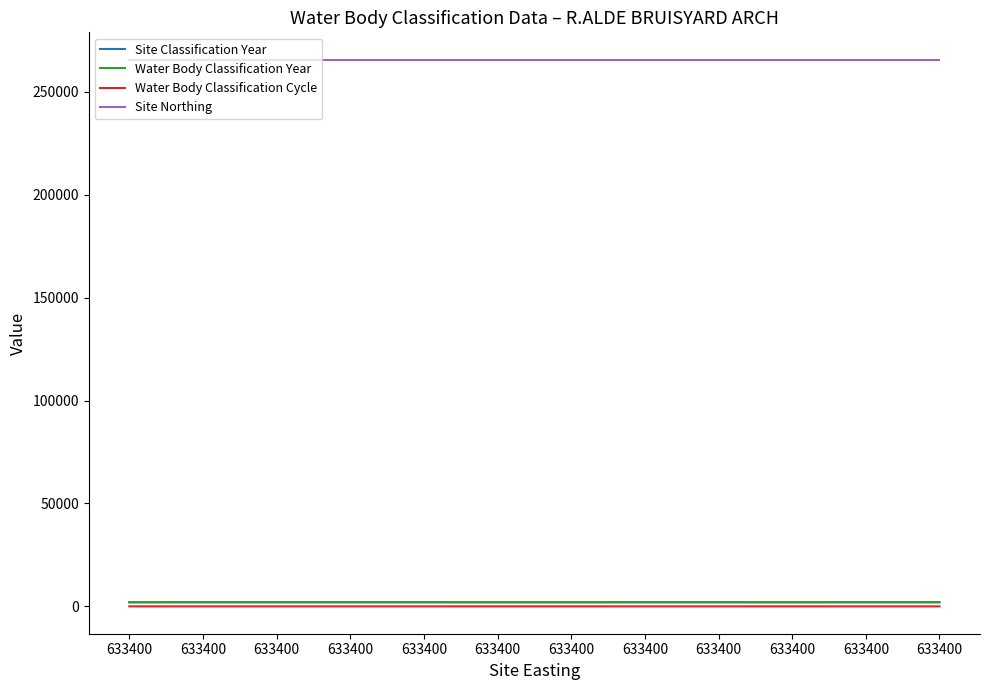

Count the Water Body Classification Year values in the range 2009 to 2016.

12